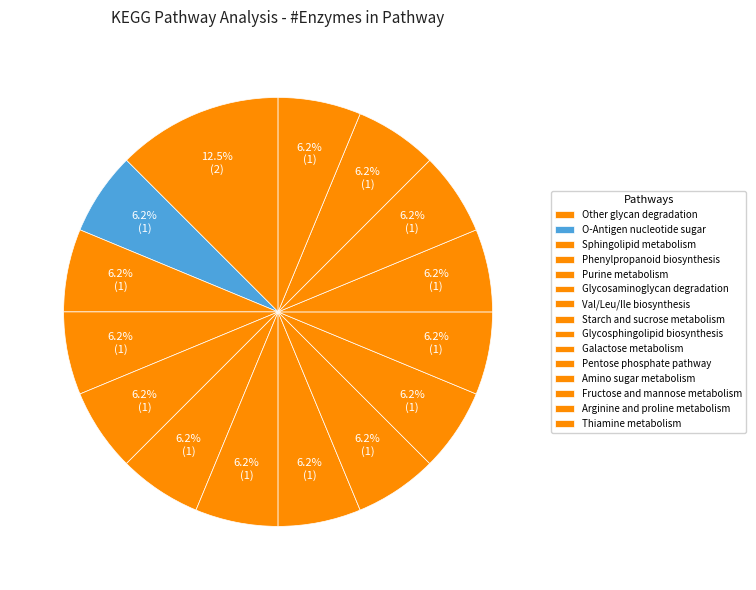

To the nearest percent, what is the average slice percentage?

7%